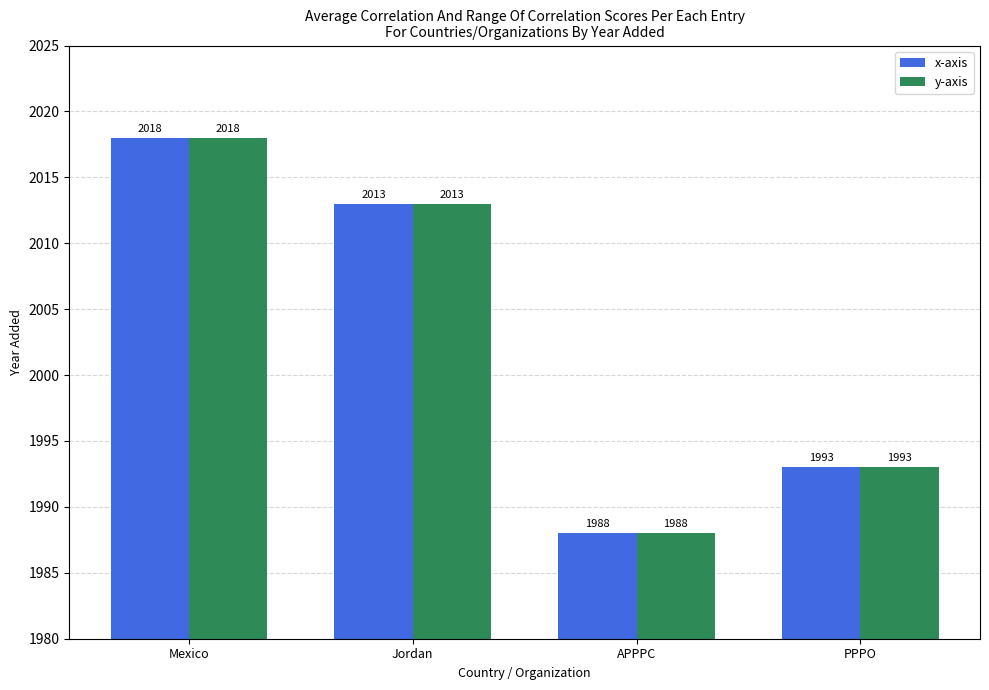

Reading right to left, extract all data points from this chart.

x-axis: 1993	1988	2013	2018
y-axis: 1993	1988	2013	2018